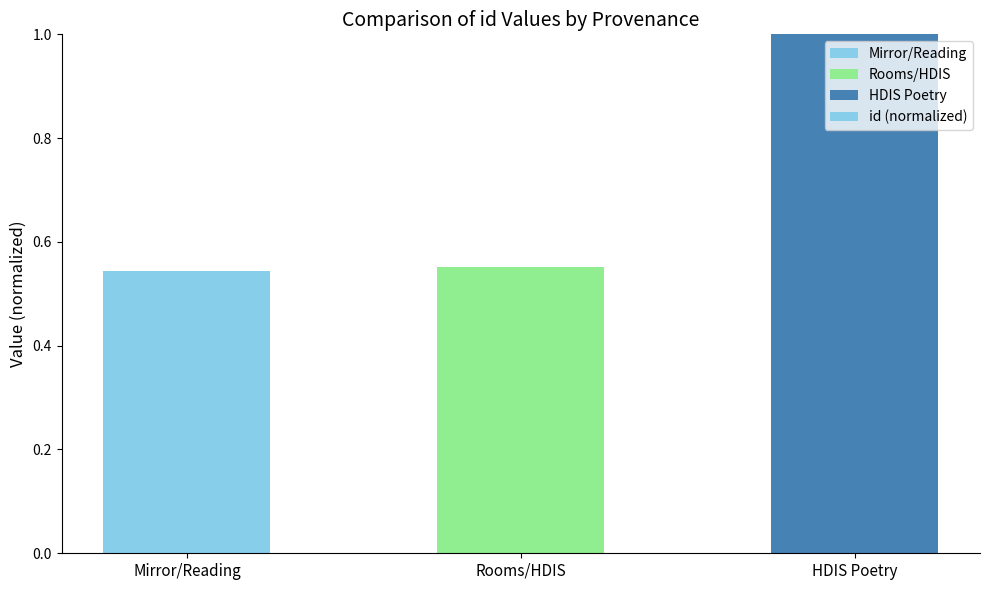

The value at HDIS Poetry is 0.6. True or false?

False